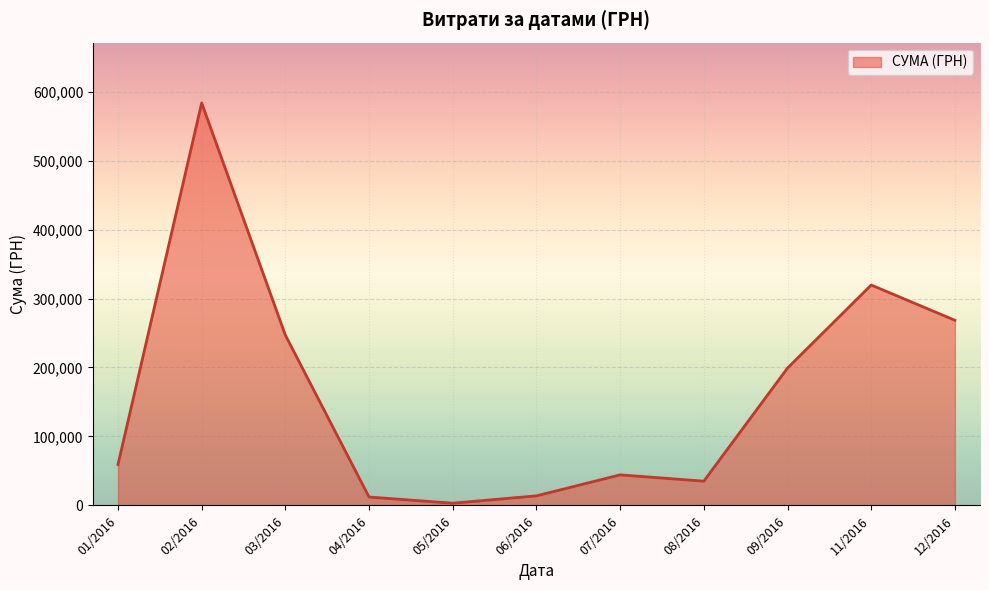

Does the chart display data point markers on the line(s)?

No